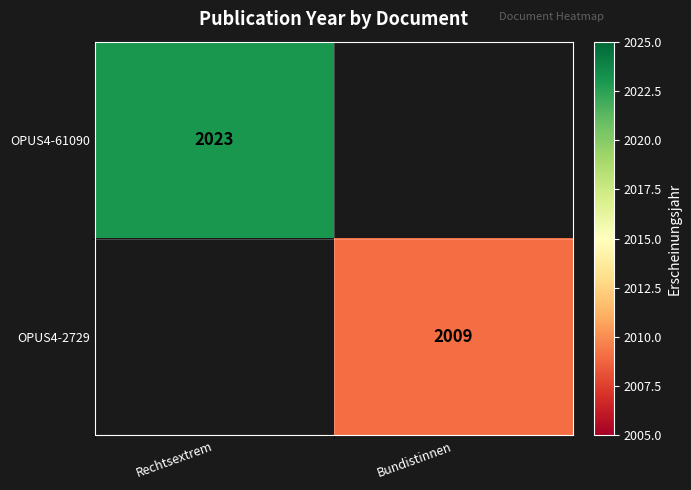

The OPUS4-2729 series shows 2009 at Bundistinnen. True or false?

True